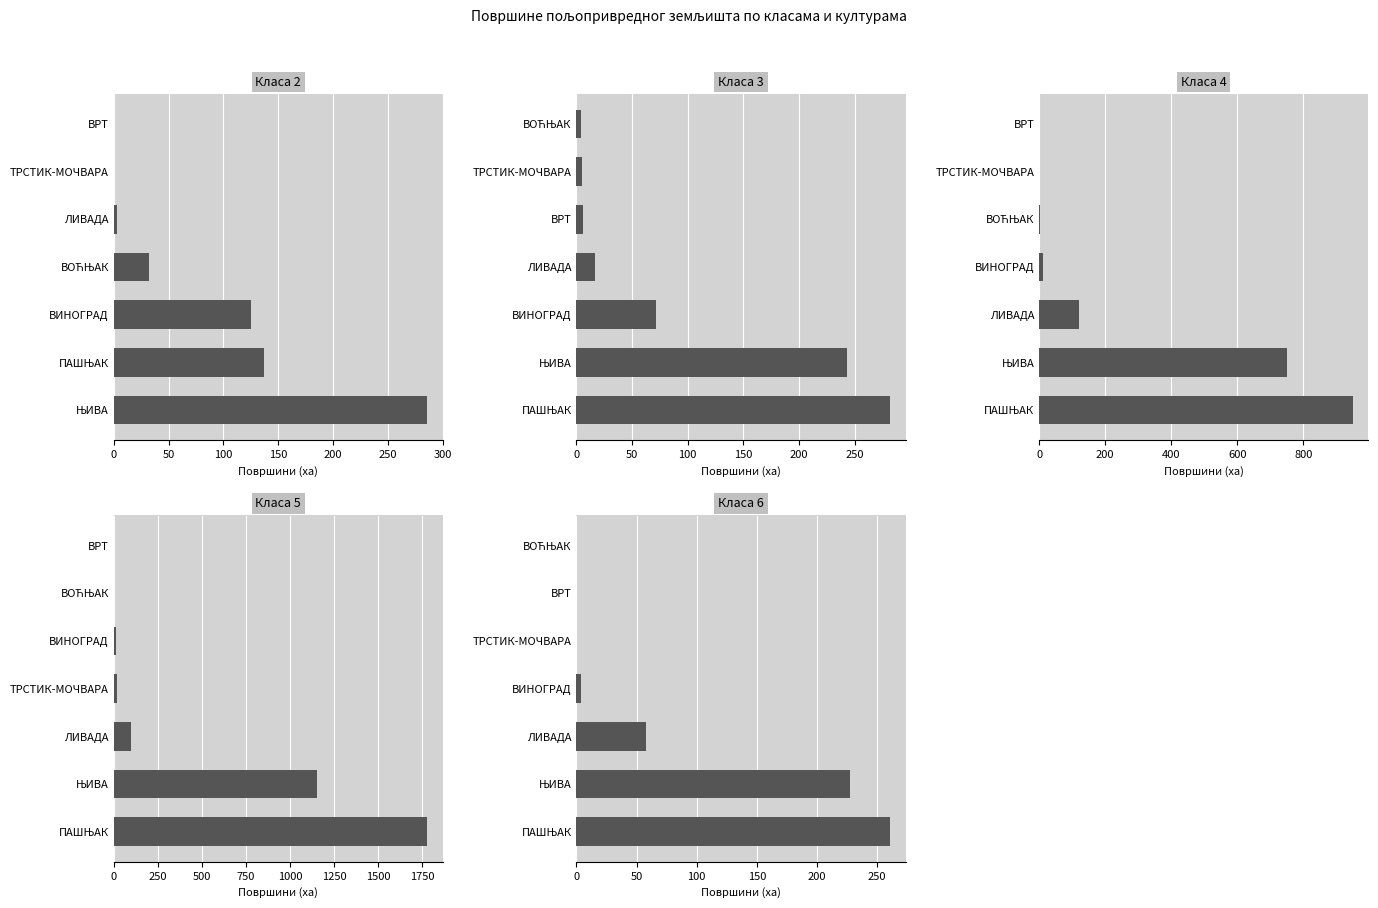

How many groups of bars are there?

7